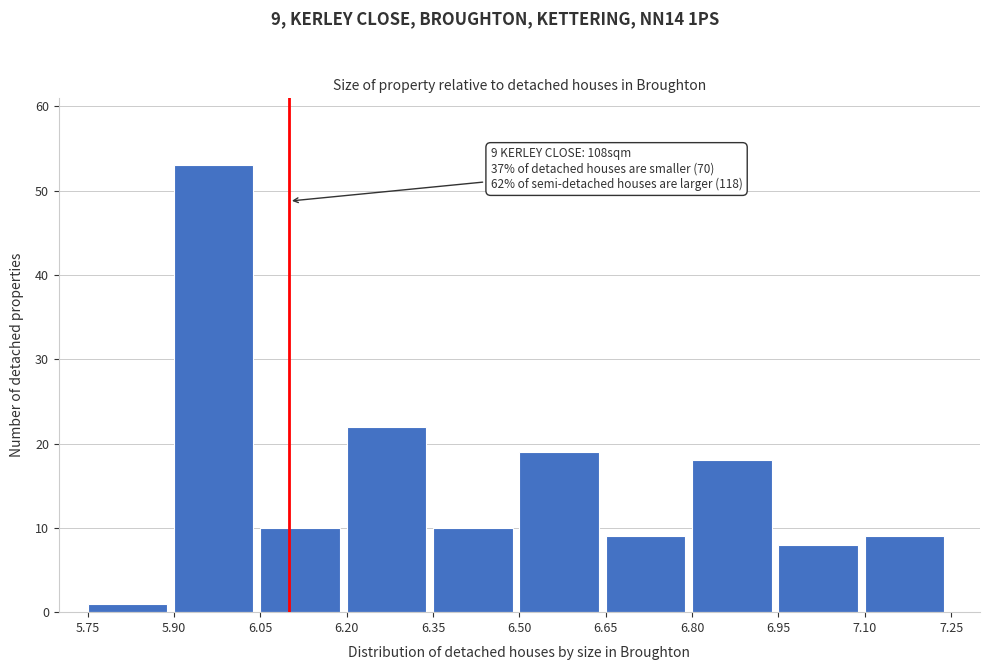

Which range on the x-axis has the tallest bar?

5.90 to 6.05